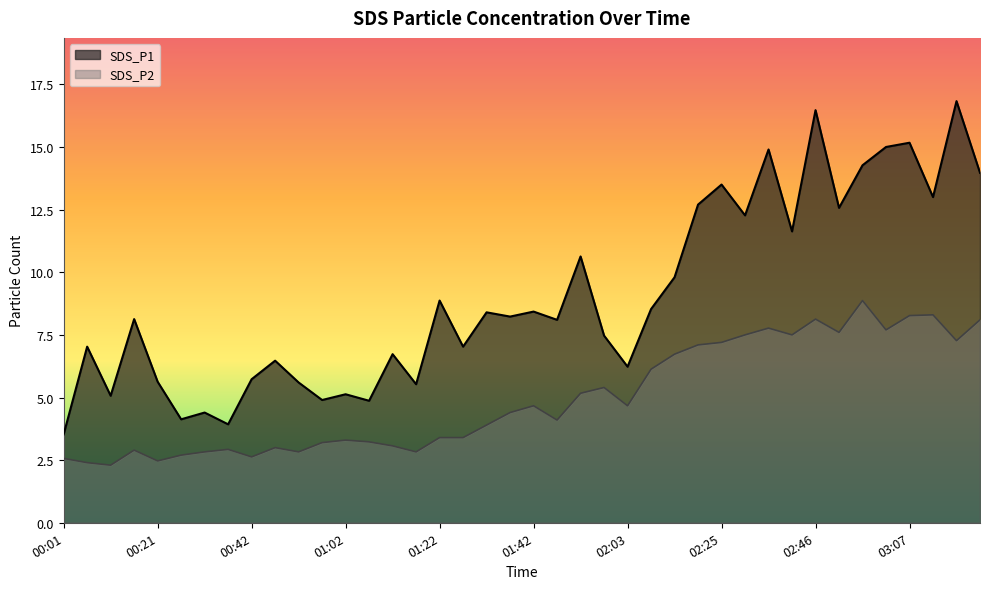

What is the label of the 21st point from the right?

01:37